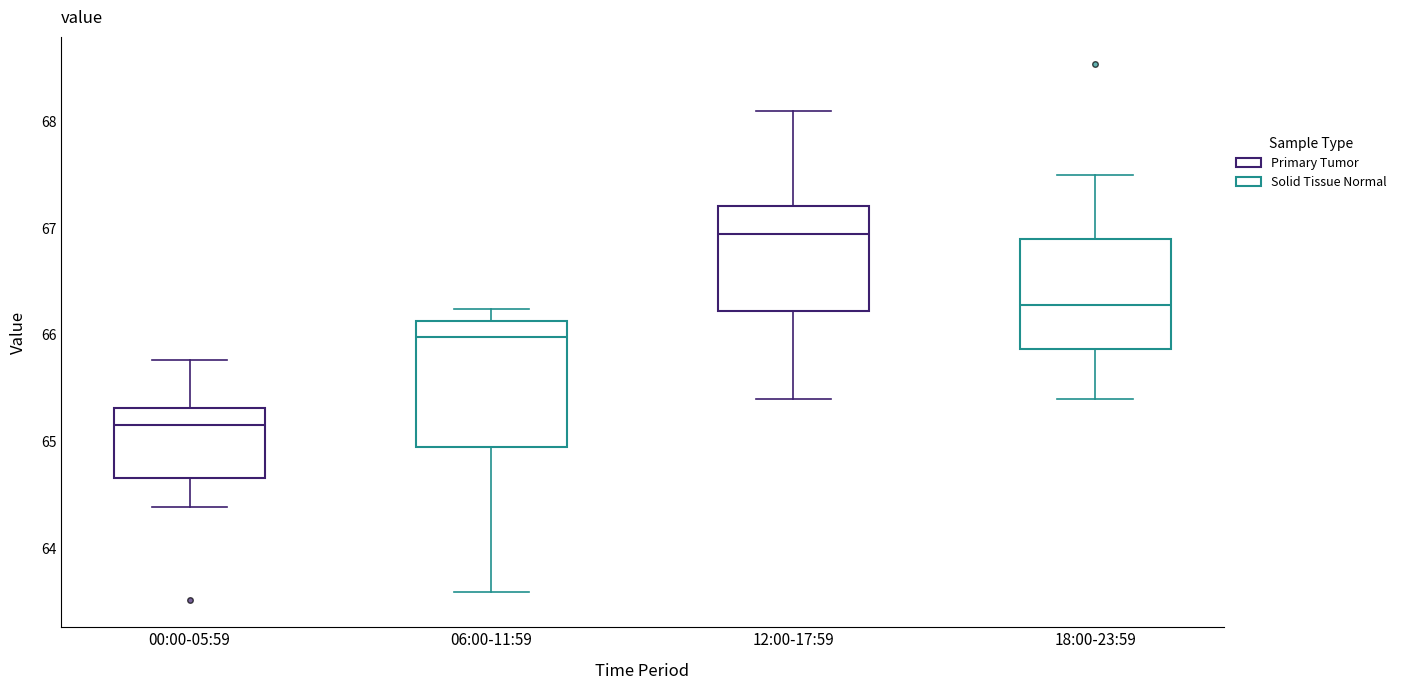

Which box is the tallest, from its lower edge to its upper edge?

06:00-11:59